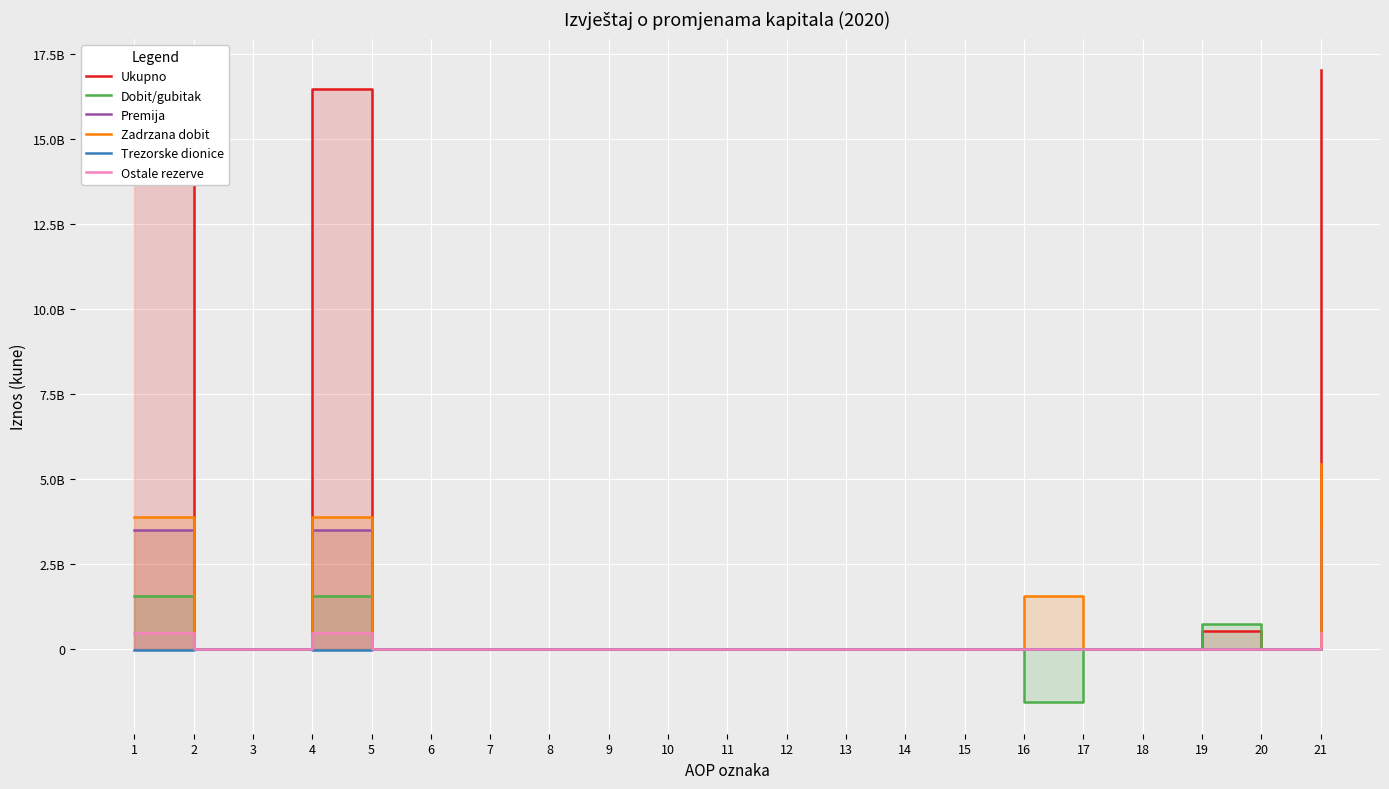

How many interior local peaks does the Trezorske dionice series have?

1